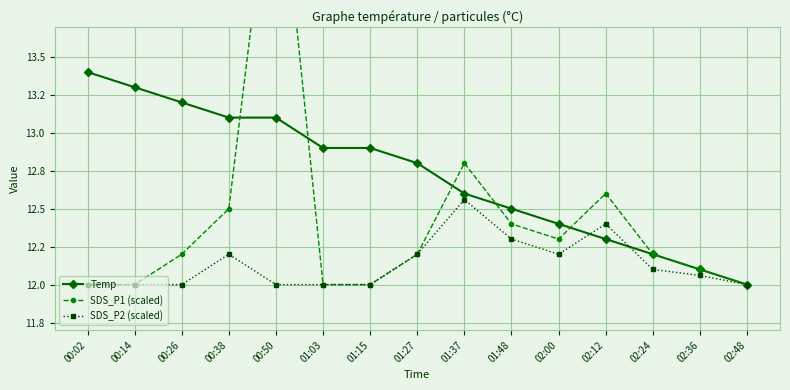

What are all the series names shown in the legend?

Temp, SDS_P1 (scaled), SDS_P2 (scaled)